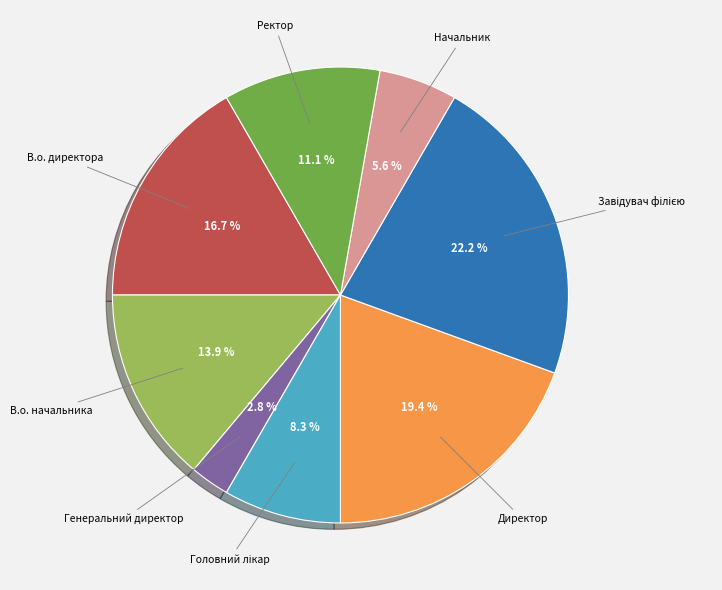

Count the number of slices in the pie.

8